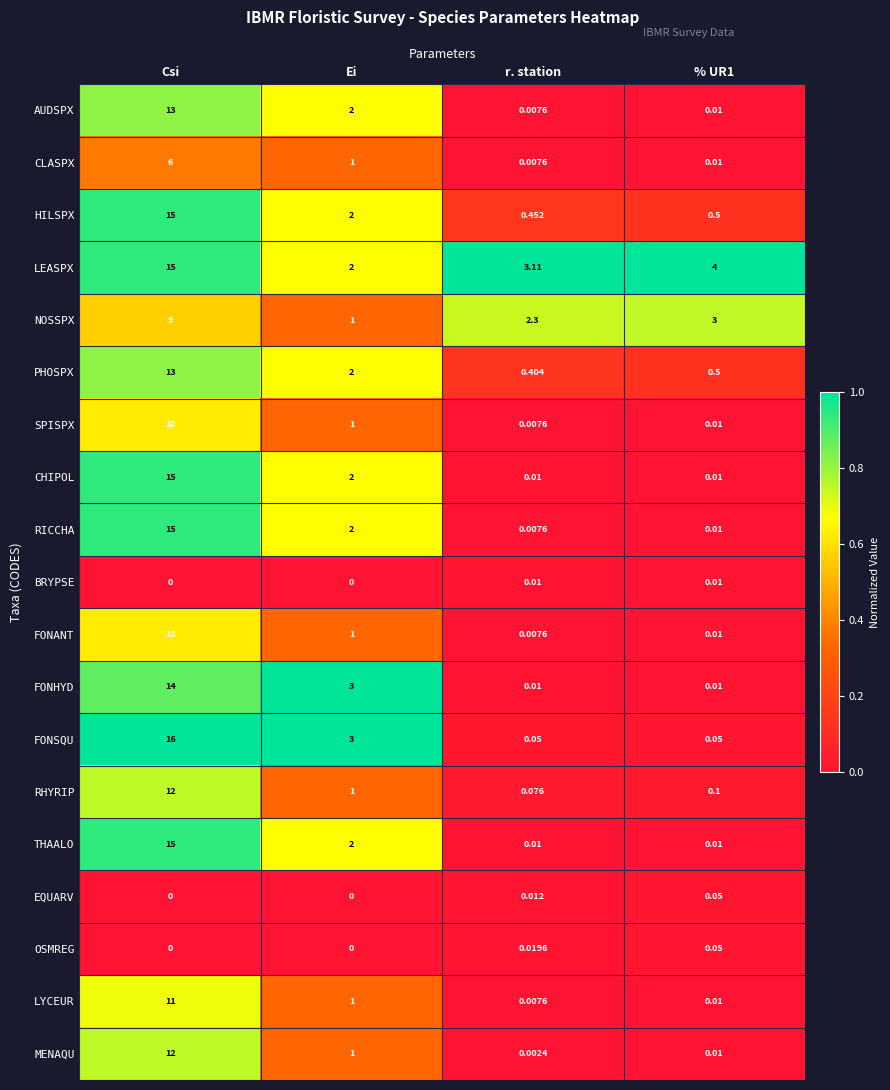

Which category has the lowest value in the MENAQU series?

r. station